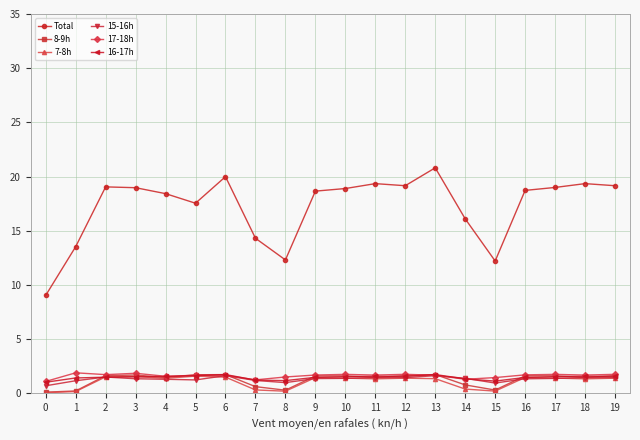

The value of 16-17h at 13 is 1.7. True or false?

True